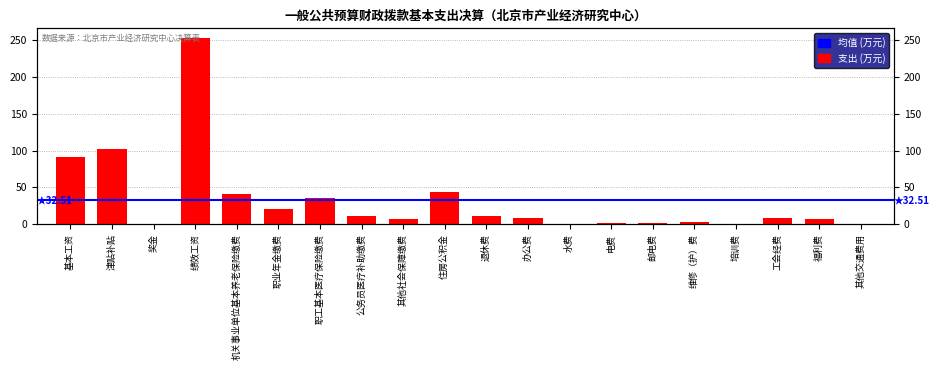

Which category has the lowest value across all series?

奖金